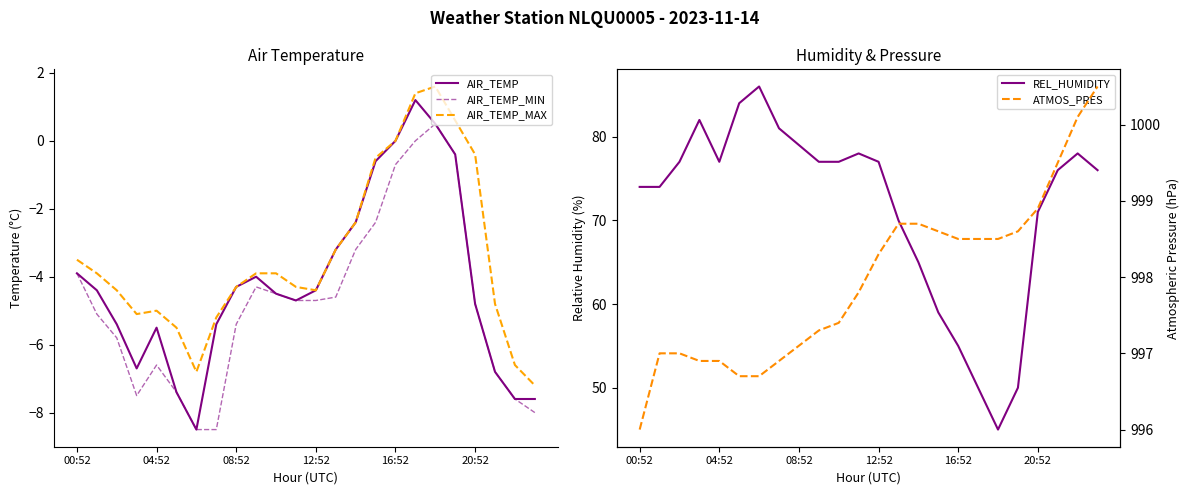

How many lines are shown in the chart?

5